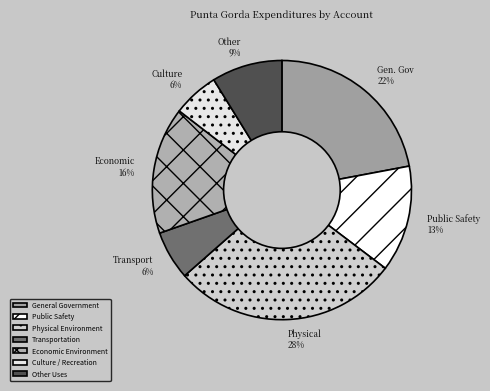

What percentage do Other Uses and Transportation together represent?

14.9%